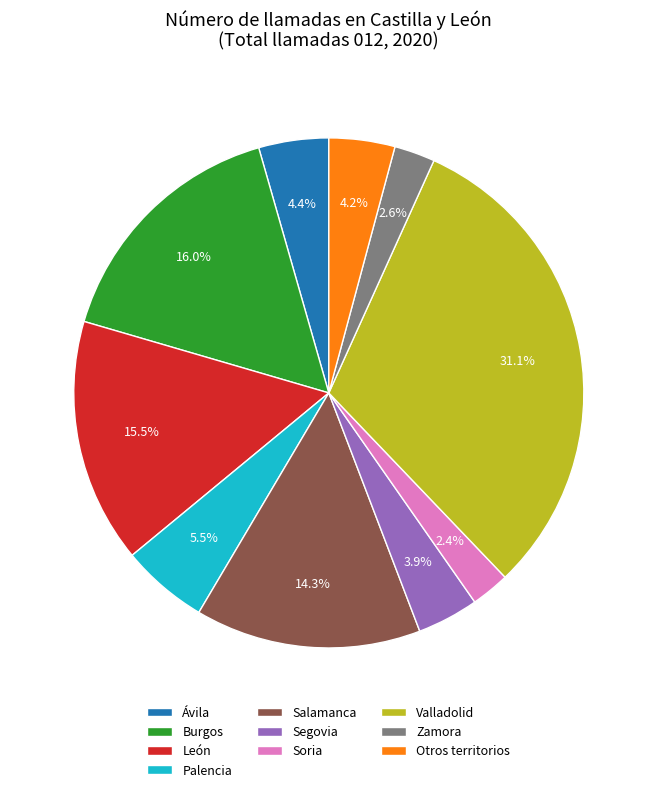

Is Soria the majority of the pie?

No